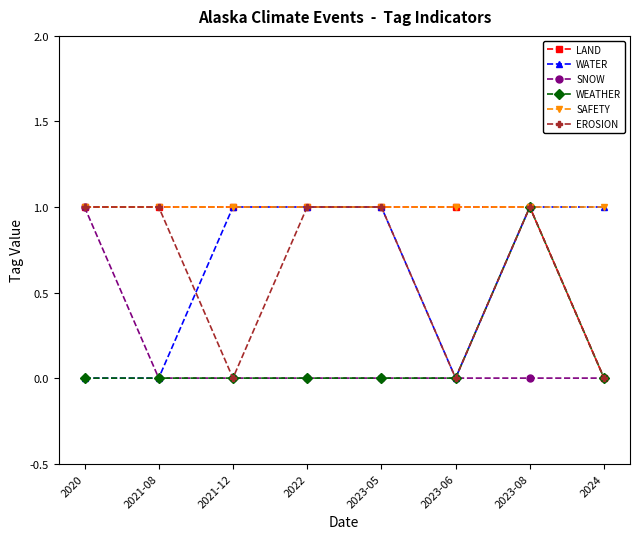

True or false: LAND has a value of 2 at 2023-08.

False